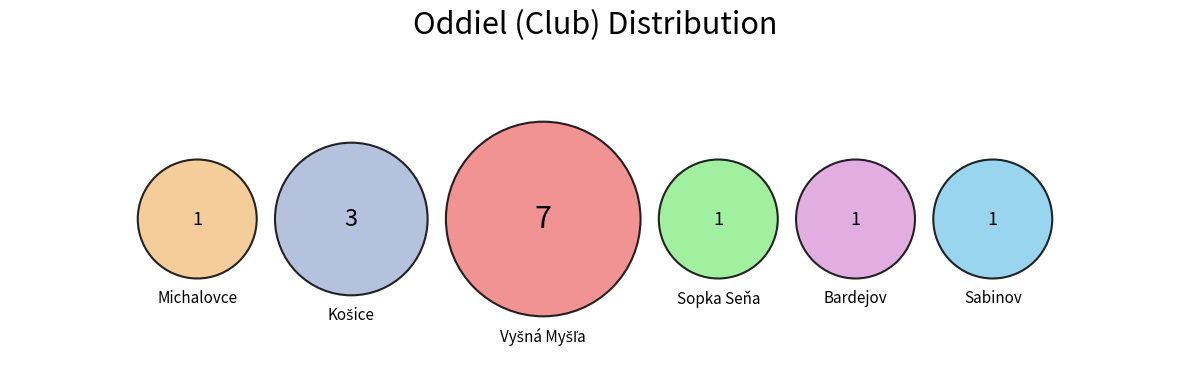

Count the number of slices in the pie.

6